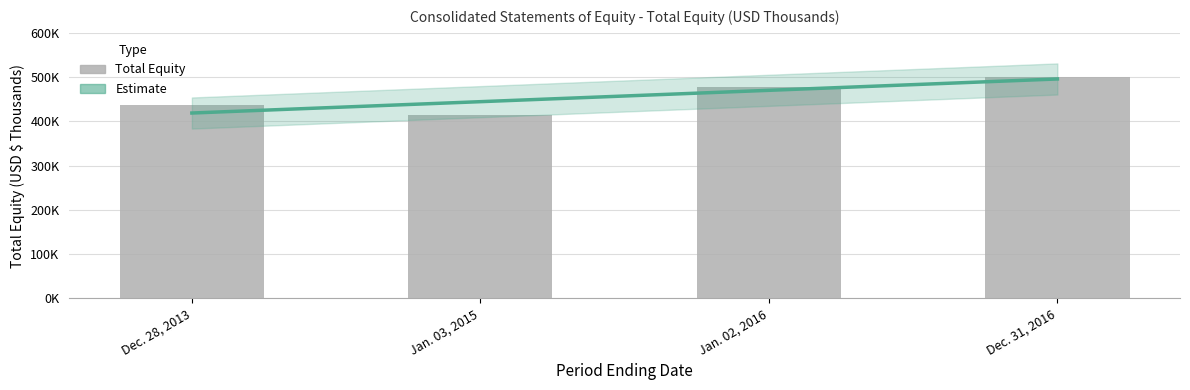

Are the bars grouped side by side (vs. stacked)?

No